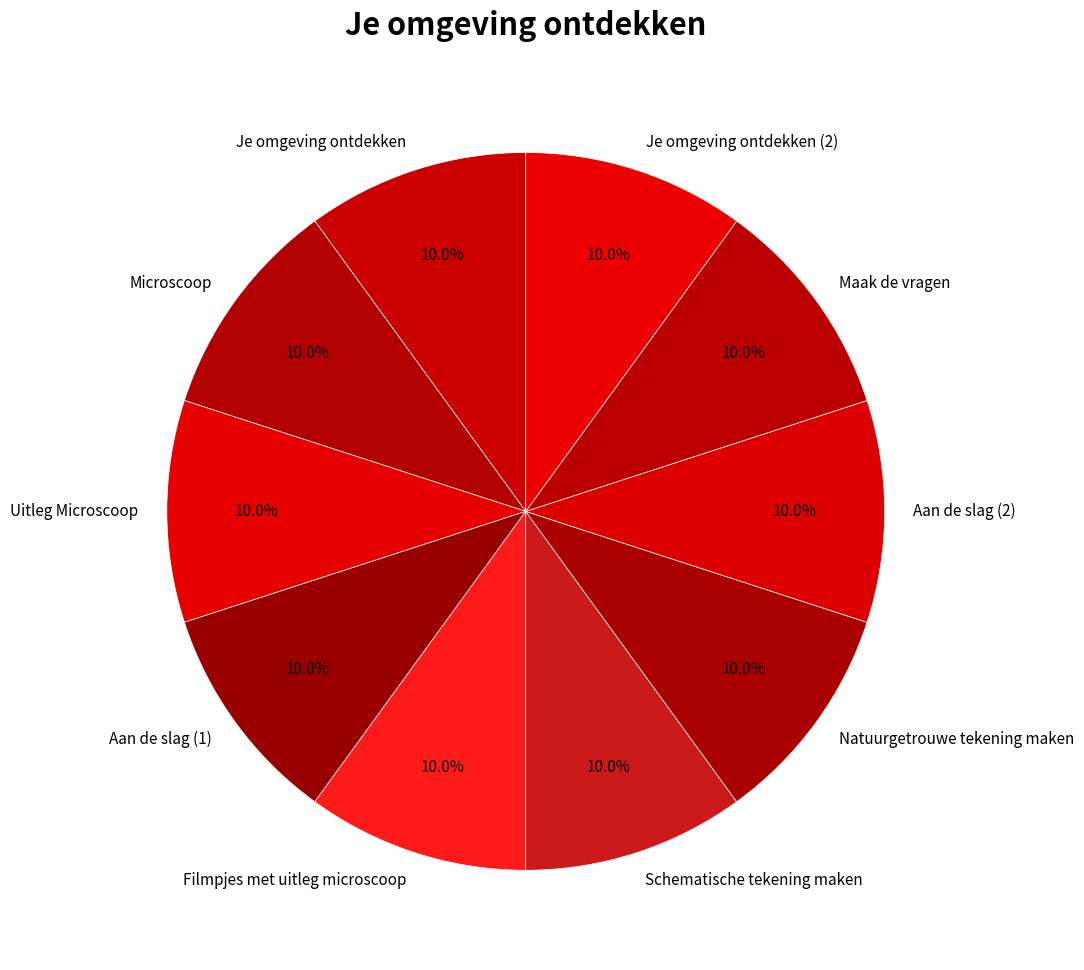

Does Filmpjes met uitleg microscoop account for over 50% of the chart?

No